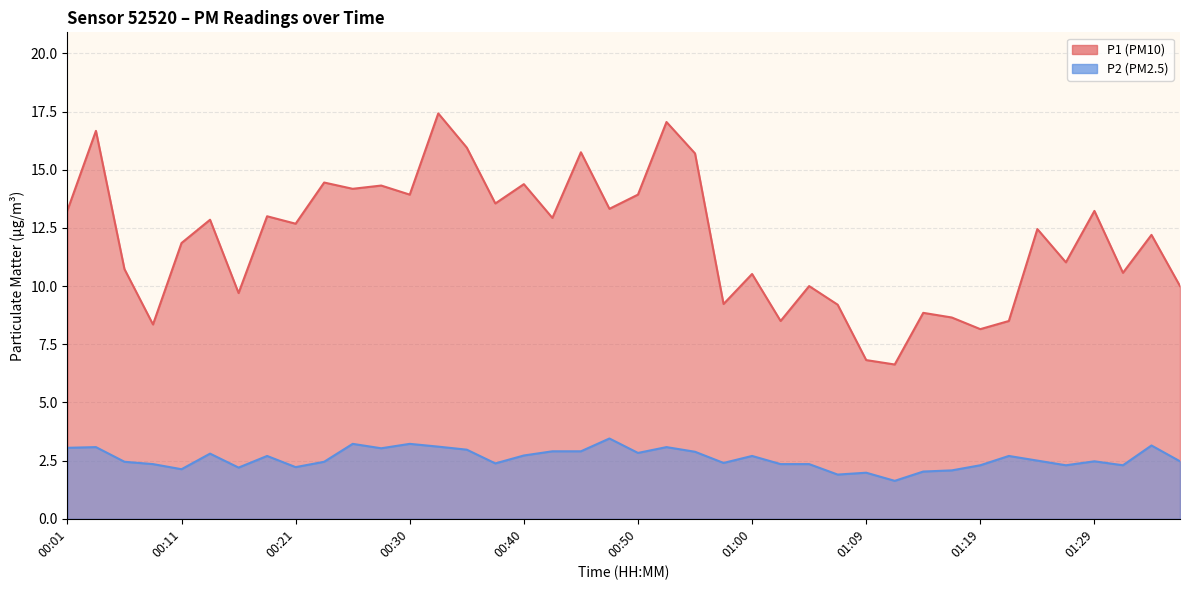

List the series in order of their peak value, lowest first.

P2, P1